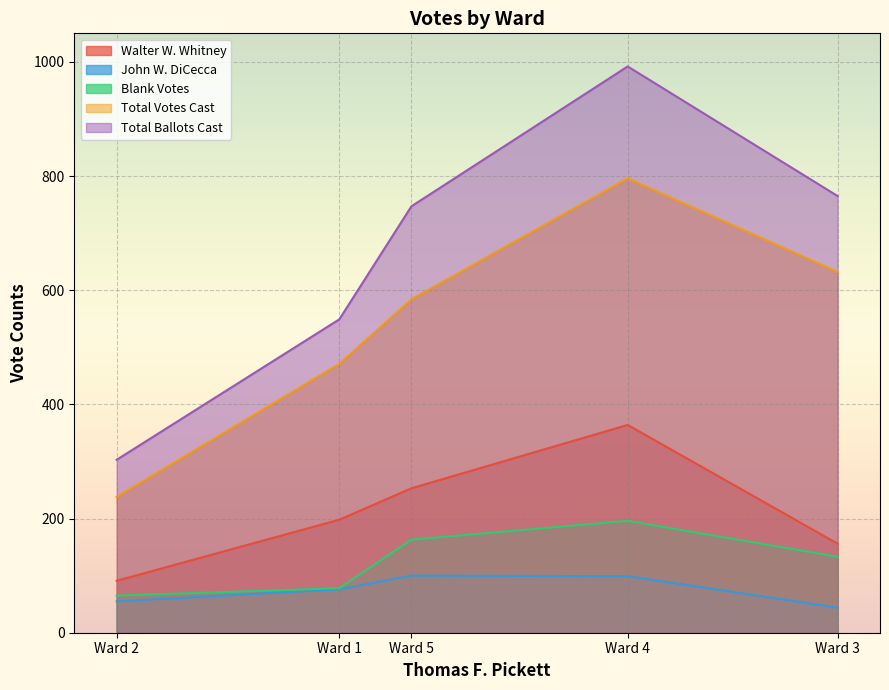

At which category is the sum across all series the highest?

Ward 4